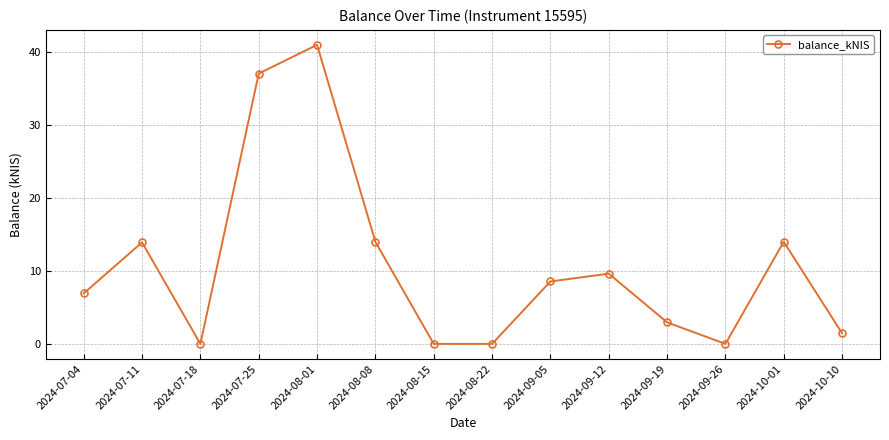

What position from the left is 2024-08-08?

6